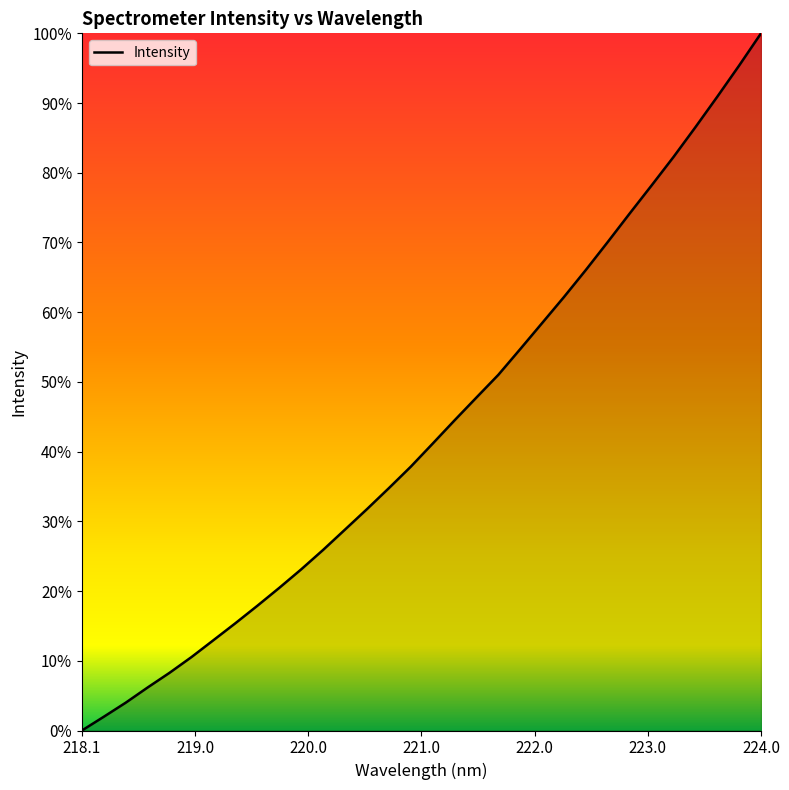

How many distinct data groups are displayed?

1